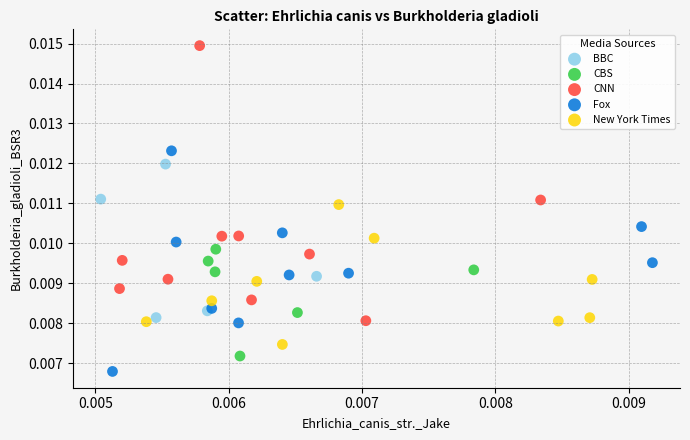

What are all the series names shown in the legend?

BBC, CBS, CNN, Fox, New York Times